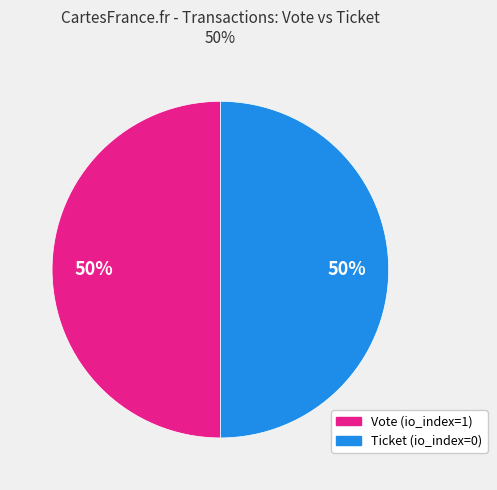

To the nearest percent, what is the average slice percentage?

50%